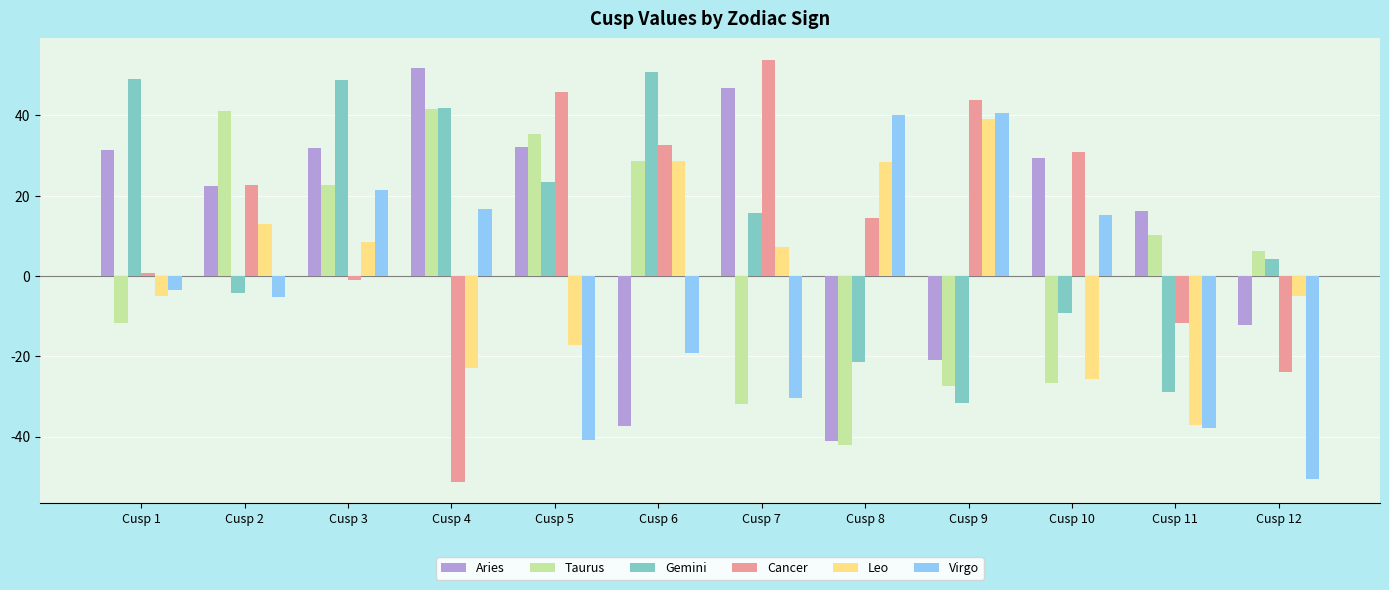

At how many categories does at least one series exceed 8?

11